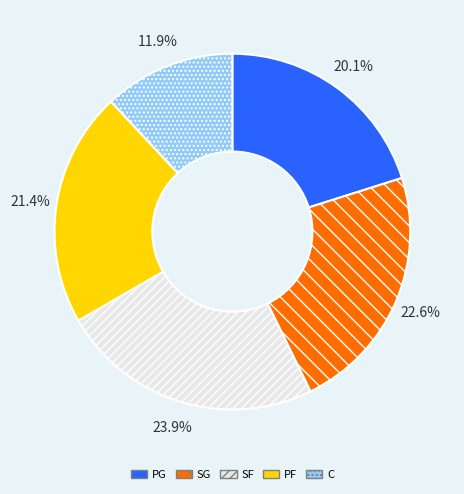

Does SG account for over 50% of the chart?

No